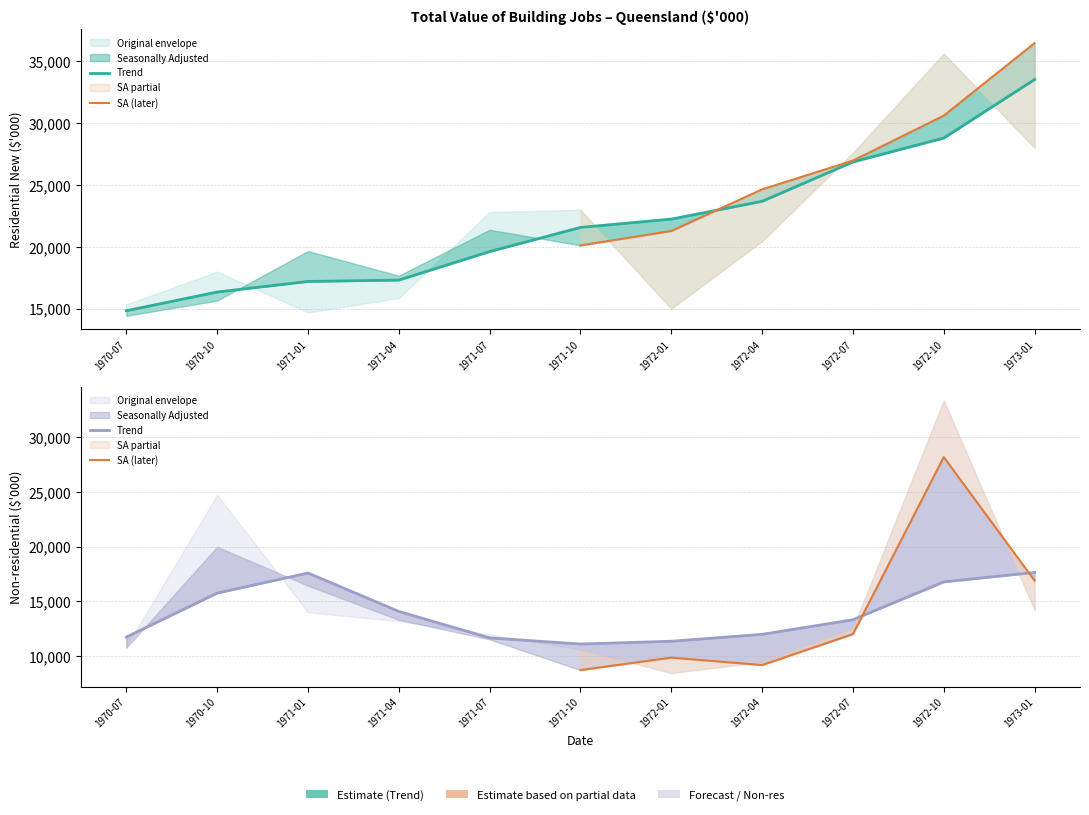

True or false: Total Residential New (Original) has a value of 4407 at 1972-01.

False